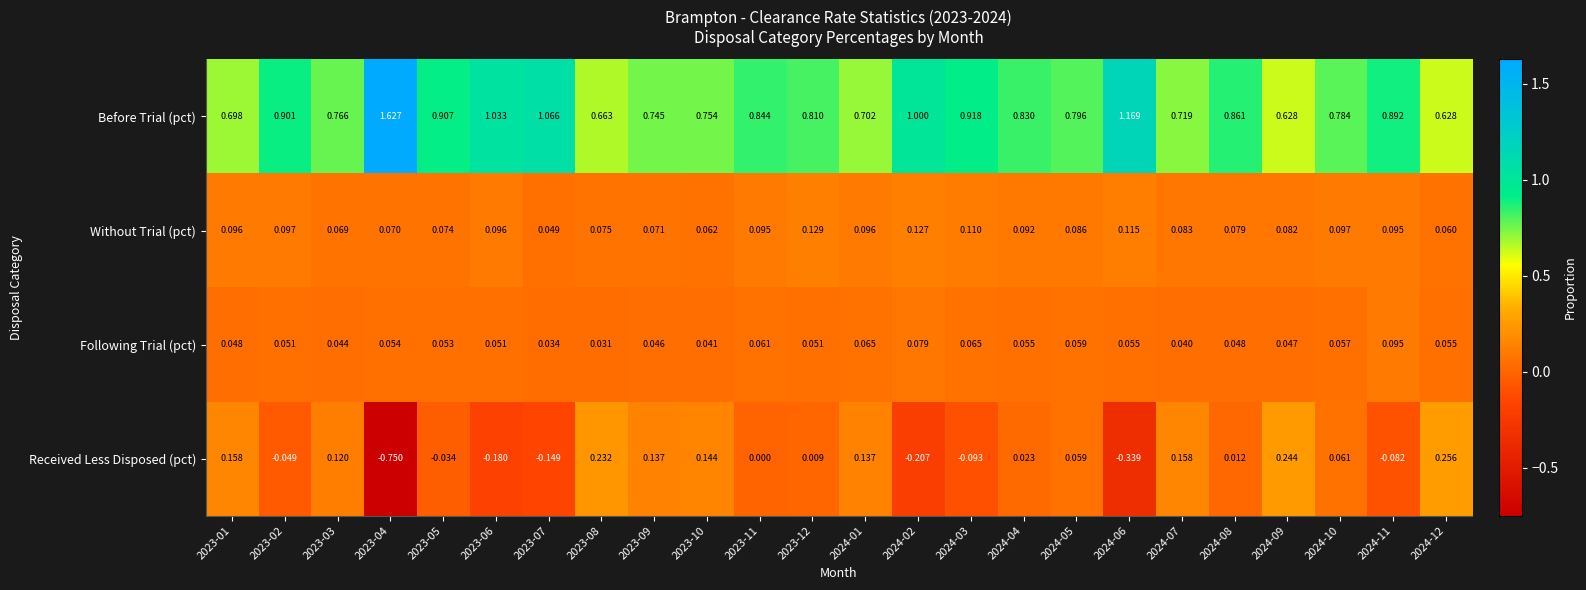

List the series in order of their peak value, lowest first.

Following Trial (pct), Without Trial (pct), Received Less Disposed (pct), Before Trial (pct)